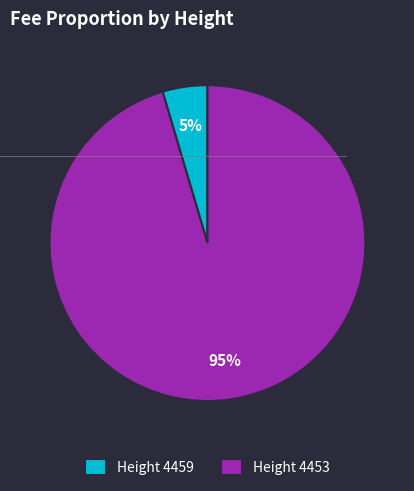

Which category accounts for the majority?

Height 4453